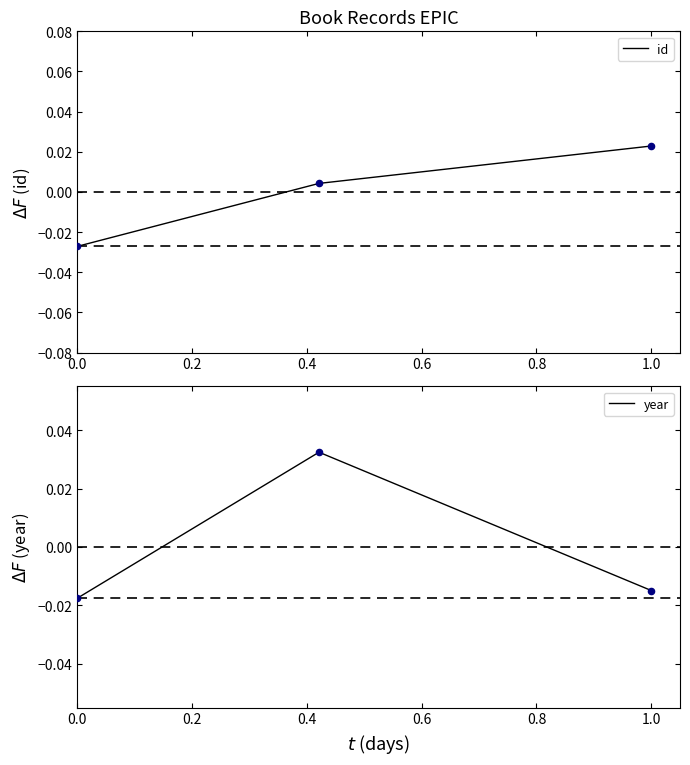

Which series has the widest spread of Y values?

id